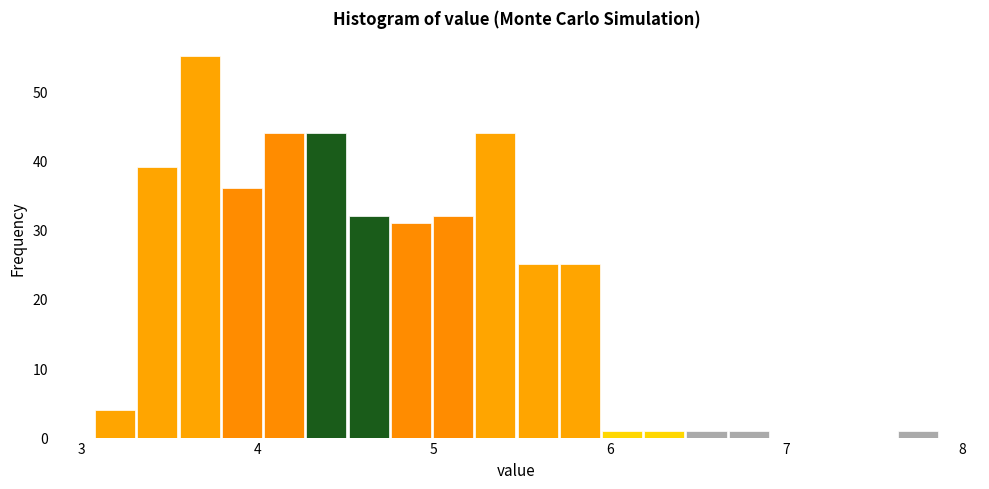

Around what value on the x-axis is the tallest bar? Give the approximate position of its centre, as read against the axis.

3.7